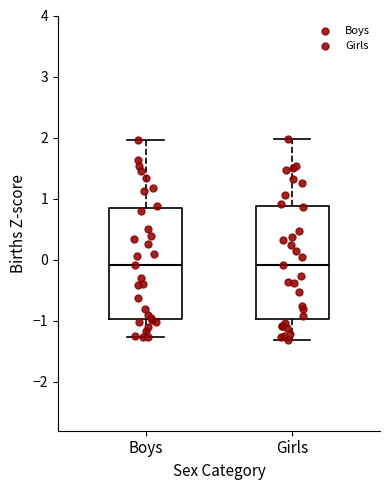

Reading left to right, read every box against the y-axis: the position of its median line, the range the box covers, and the ends of its whiskers. The values are not printed on the chart, so give them approximately, as read against the axis.

Boys: median -0.1, box -1.0 to 0.8, whiskers -1.3 to 2.0
Girls: median -0.1, box -1.0 to 0.9, whiskers -1.3 to 2.0